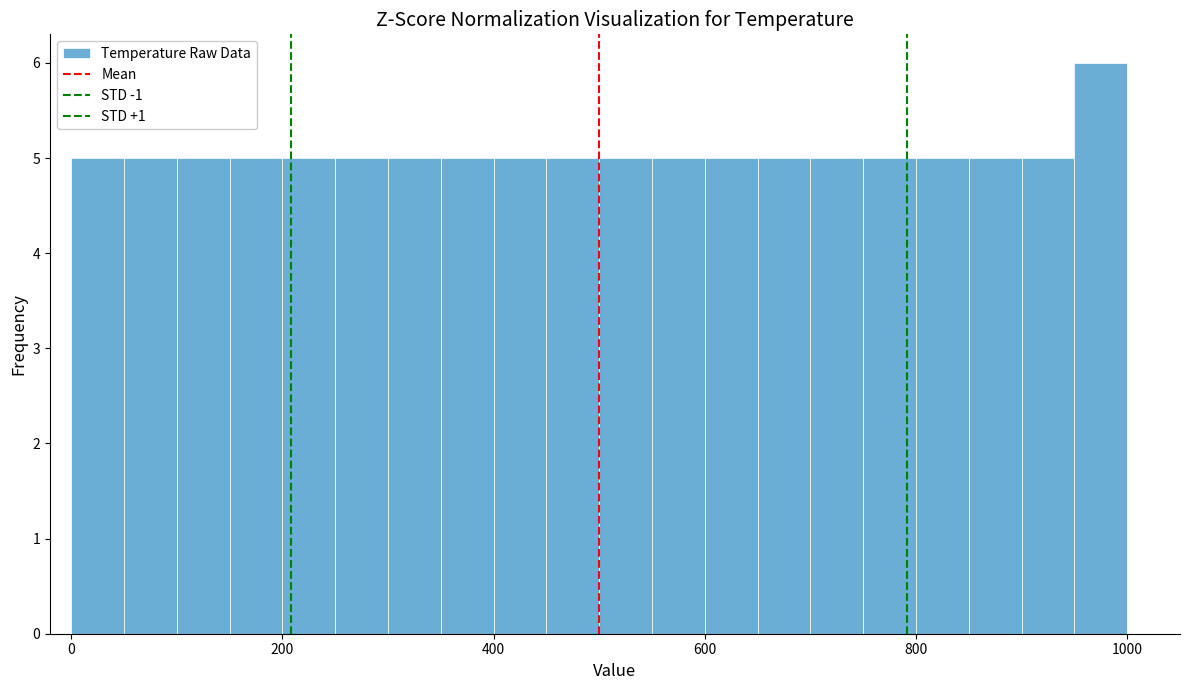

Read against the x-axis, roughly where is the centre of the tallest bar?

980